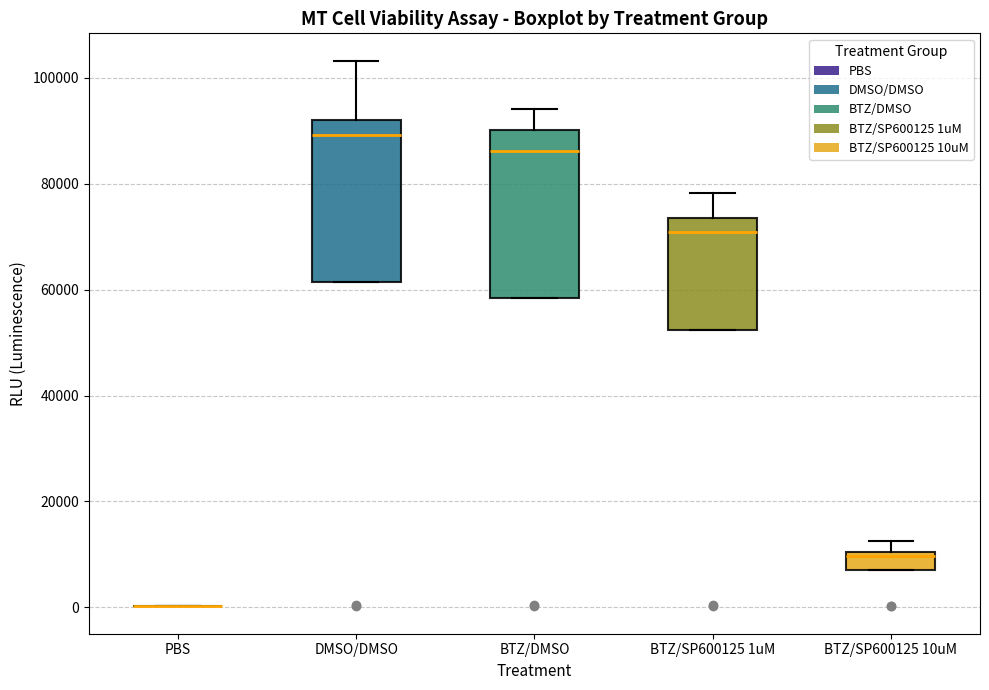

Reading left to right, read every box against the y-axis: the position of its median line, the range the box covers, and the ends of its whiskers. The values are not printed on the chart, so give them approximately, as read against the axis.

PBS: box collapsed to a line at 0, whiskers 0 to 0
DMSO/DMSO: median 90000, box 62000 to 92000, whiskers 62000 to 104000
BTZ/DMSO: median 86000, box 58000 to 90000, whiskers 58000 to 94000
BTZ/SP600125 1uM: median 70000, box 52000 to 74000, whiskers 52000 to 78000
BTZ/SP600125 10uM: median 10000 (just below the box's upper edge), box 8000 to 10000, whiskers 8000 to 12000